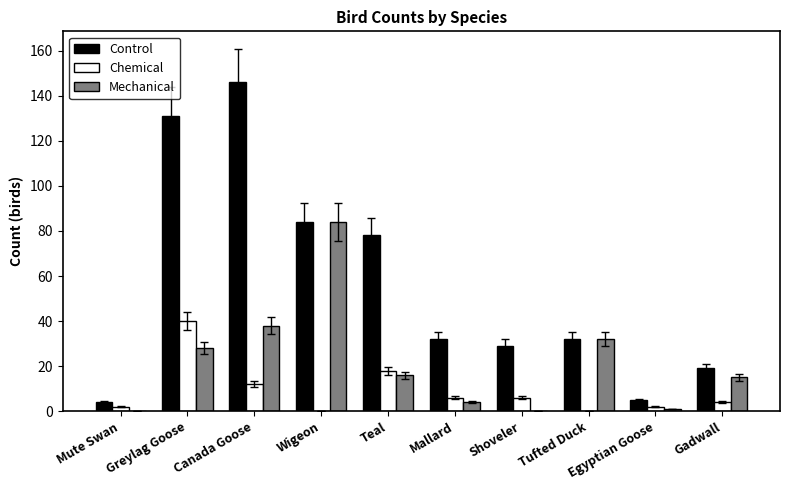

What is the maximum value shown in the chart?

146